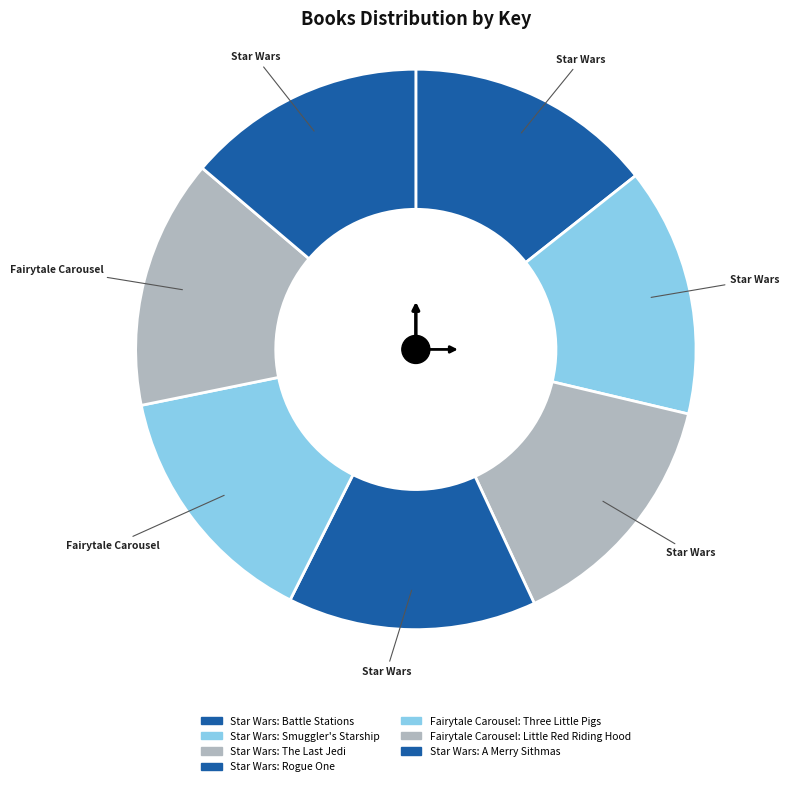

What is the ratio of the value at Star Wars: Battle Stations to the value at Star Wars: Smuggler's Starship?

1.0